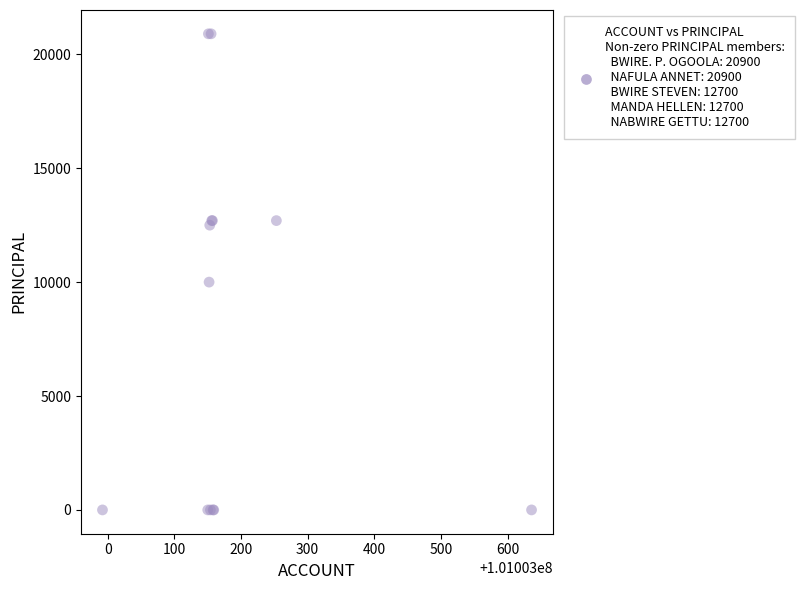

What Y value in the scatter plot is closest to 10450?

10000